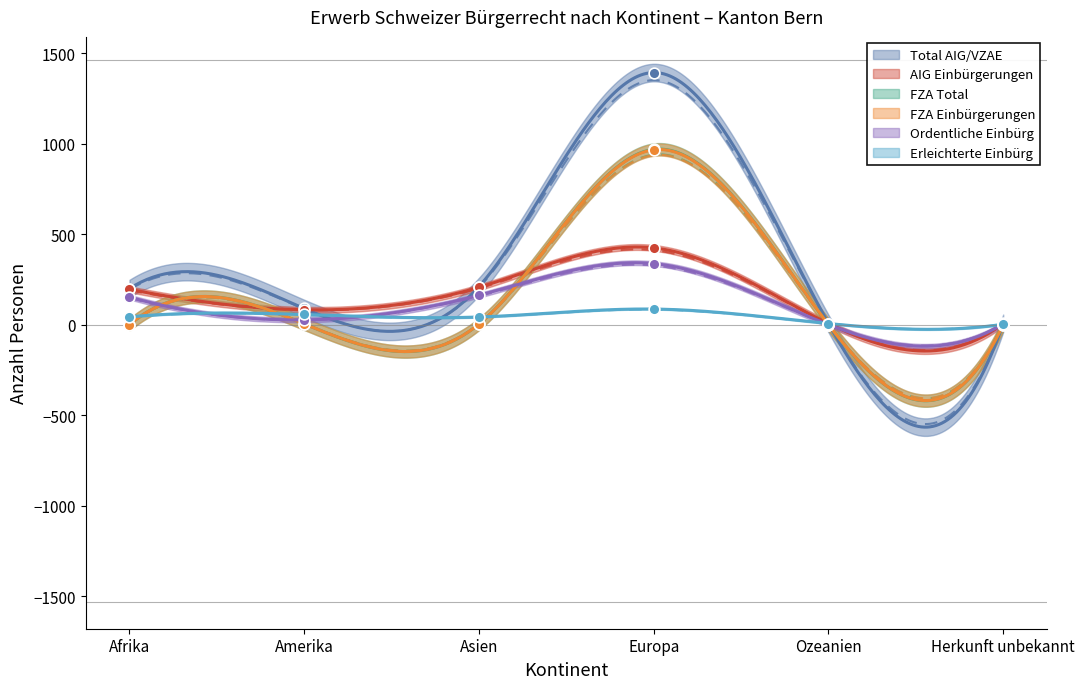

At which category is the sum across all series the highest?

Europa